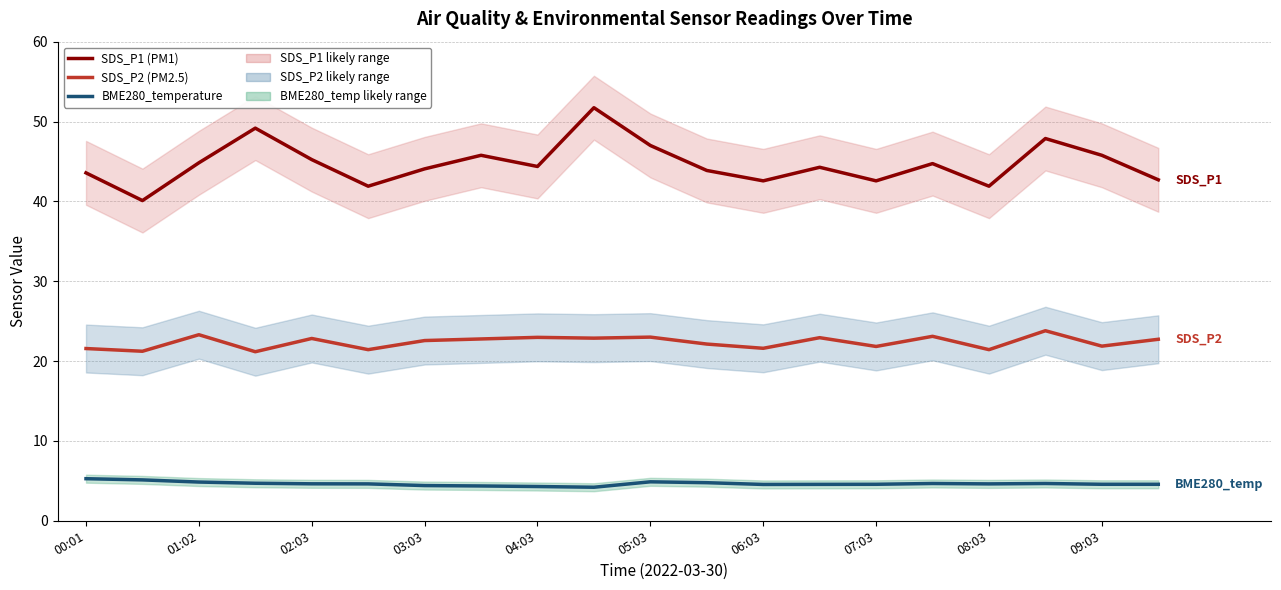

What value does the BME280_temperature series have at 03:03?

4.4